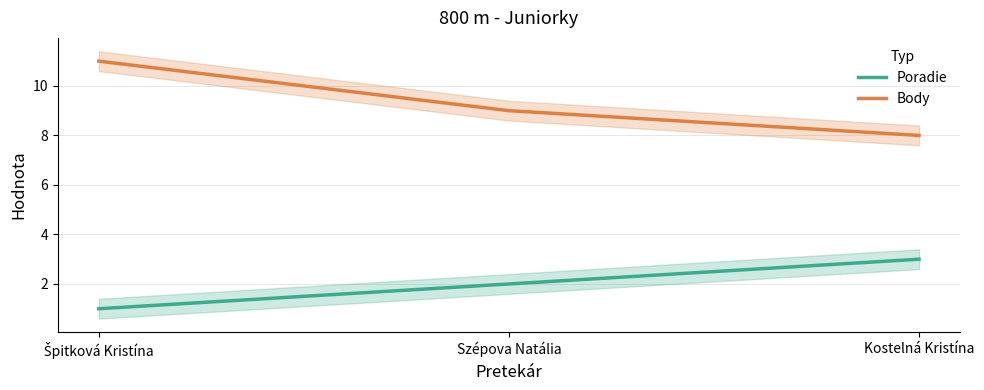

Does the chart display data point markers on the line(s)?

No